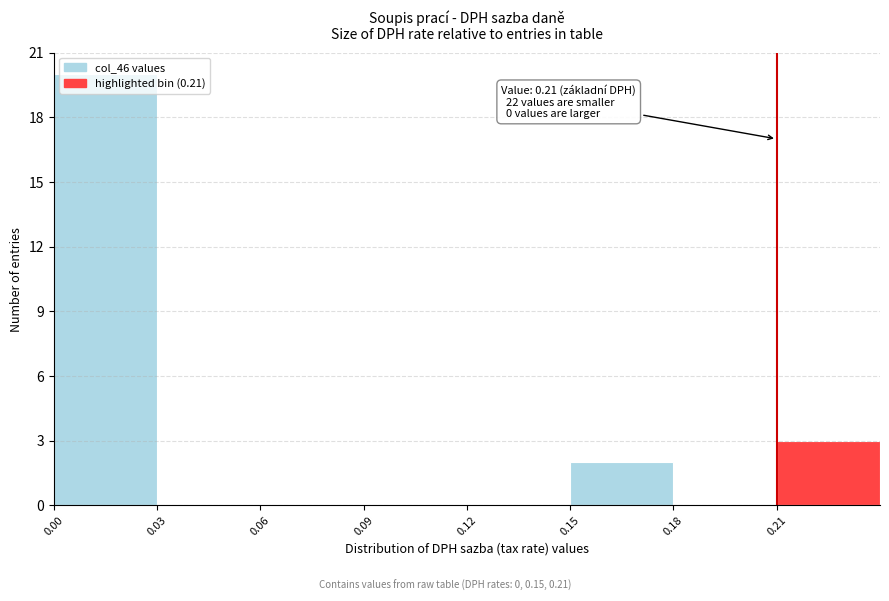

Which range on the x-axis has the tallest bar?

0.00 to 0.03